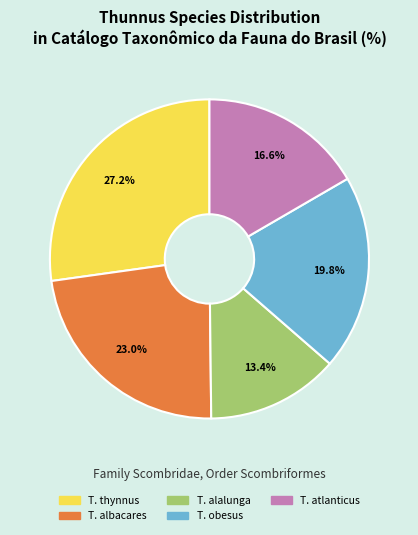

Is there any slice that represents more than half of the pie?

No